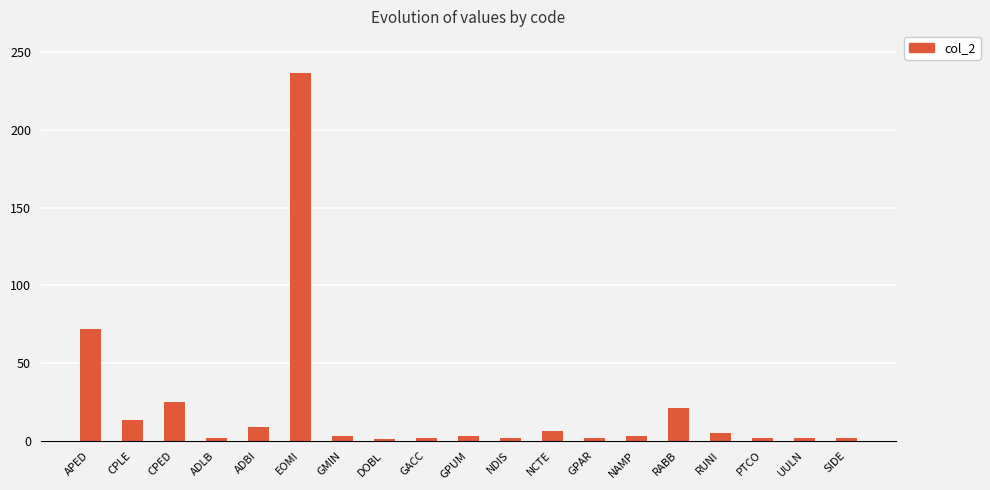

What is the label of the 13th bar from the right?

GMIN